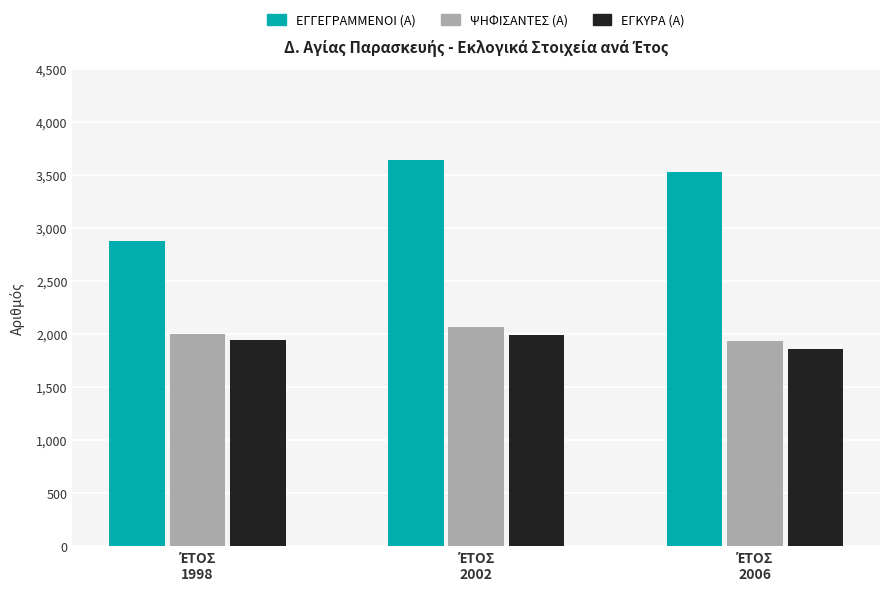

What is the lowest value of the ΨΗΦΙΣΑΝΤΕΣ (Α) series?

1935